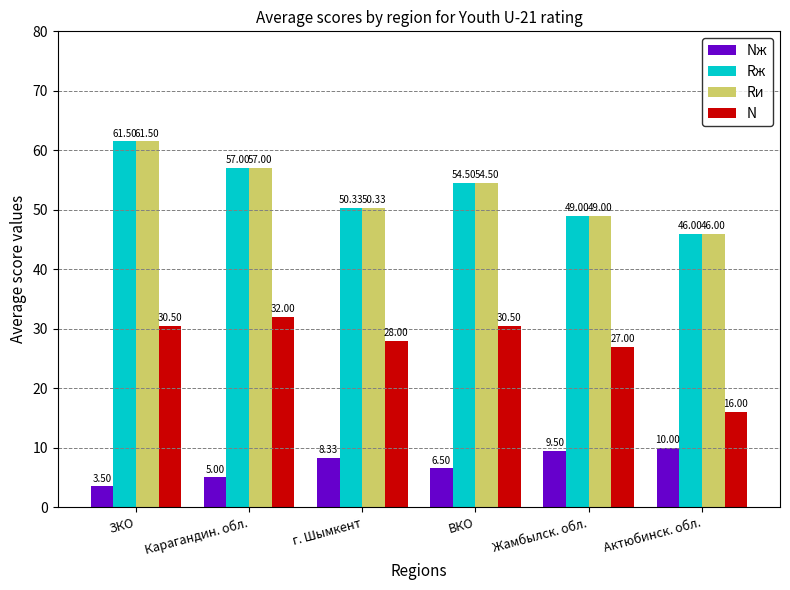

At which label does Rж first exceed 54?

ЗКО